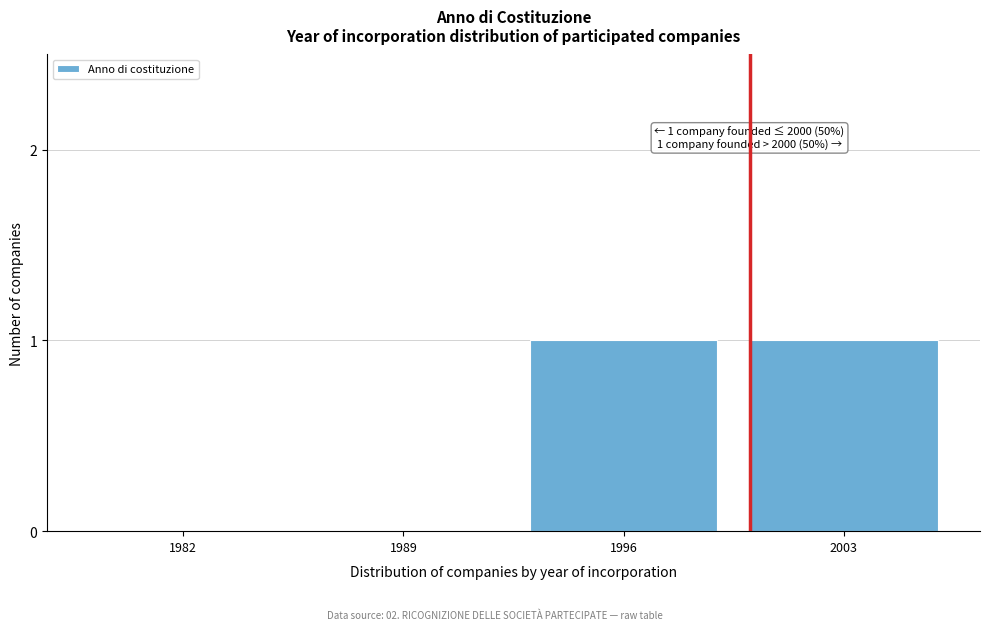

Reading left to right, what are all the values shown in this chart?

1982=0	1989=0	1996=1	2003=1